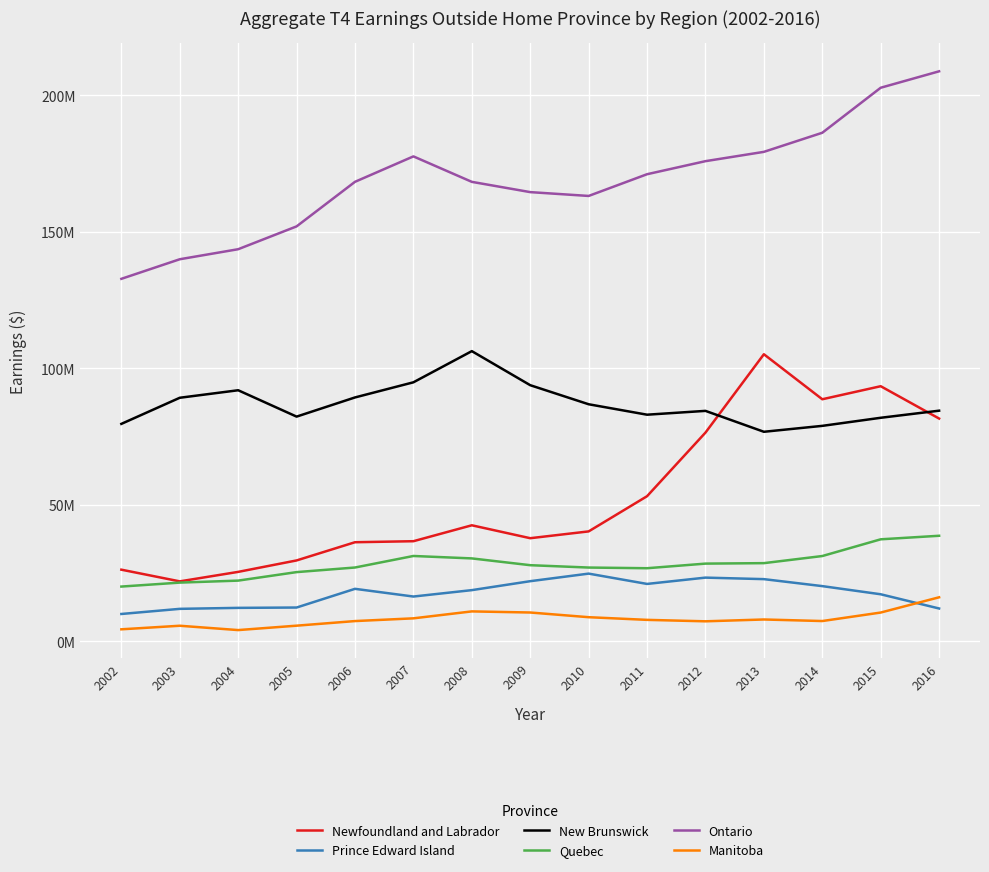

What is the minimum value shown in the chart?

4117500